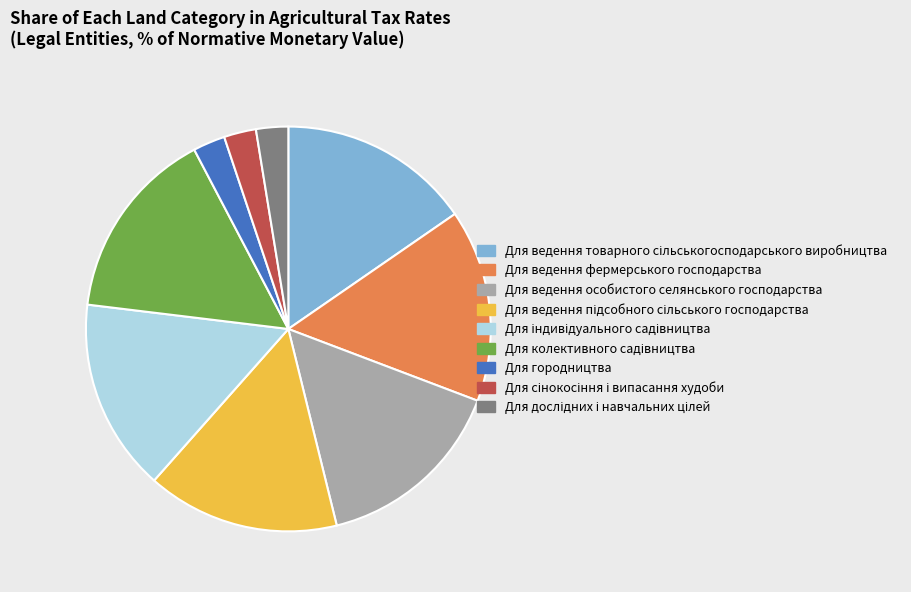

Do Для ведення особистого селянського господарства and Для городництва together represent more than half of the pie?

No